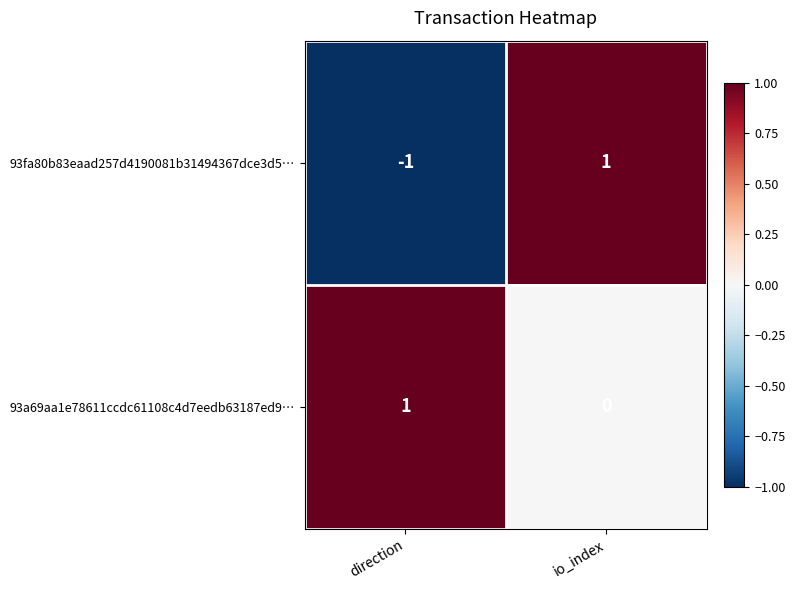

Reading right to left, what are all the values shown in this chart?

93fa80b83eaad257d4190081b31494367dce3d5…: 1	-1
93a69aa1e78611ccdc61108c4d7eedb63187ed9…: 0	1